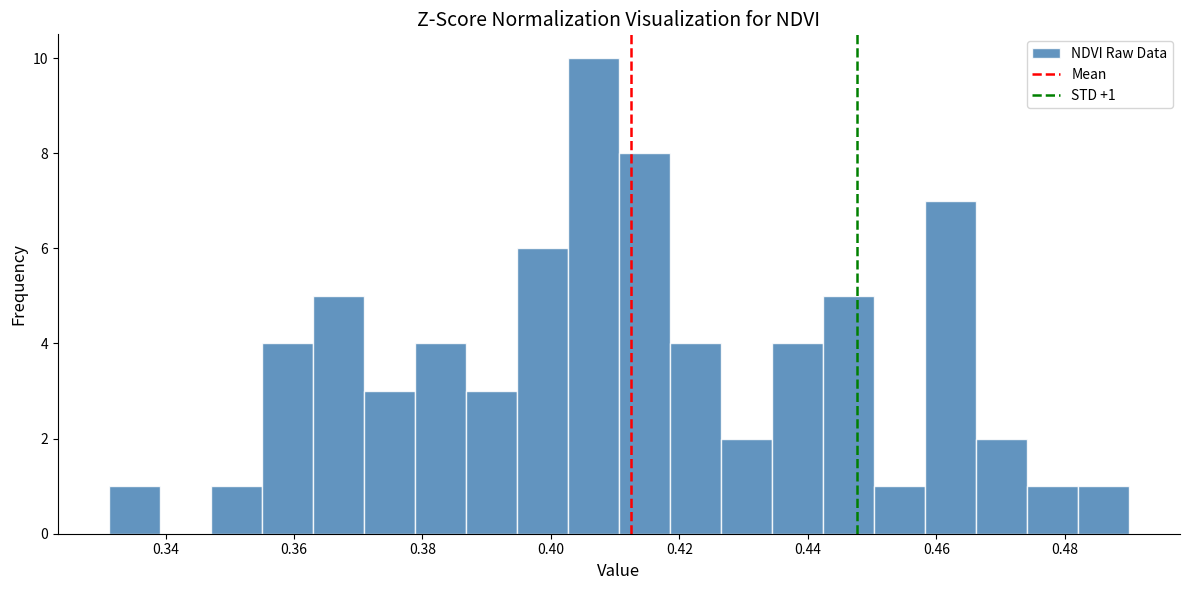

Read against the x-axis, roughly where is the centre of the tallest bar?

0.406